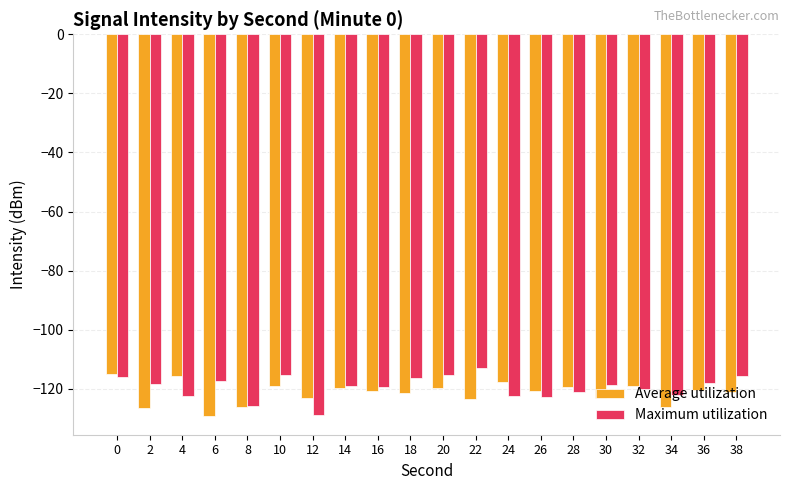

What is the difference between the highest and lowest values at 14?

0.8